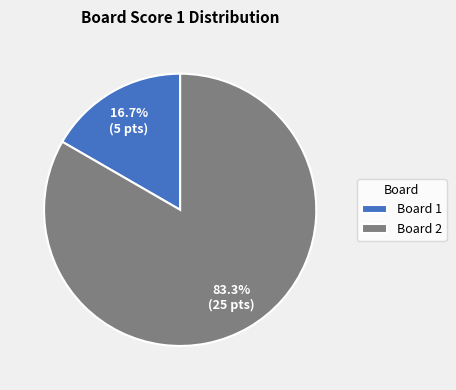

Combined, do Board 2 and Board 1 account for over 50%?

Yes